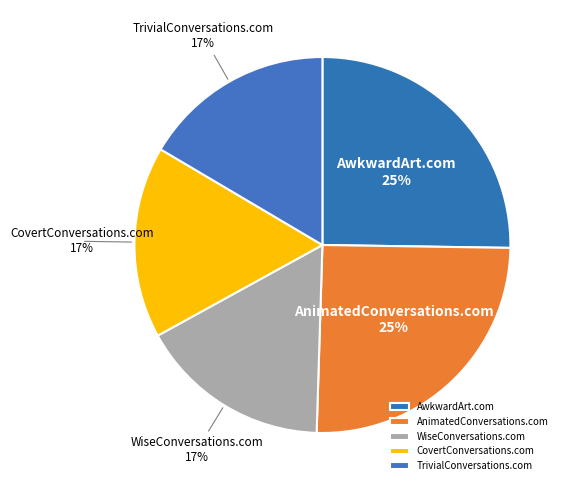

True or false: AwkwardArt.com accounts for 25% of the total.

True